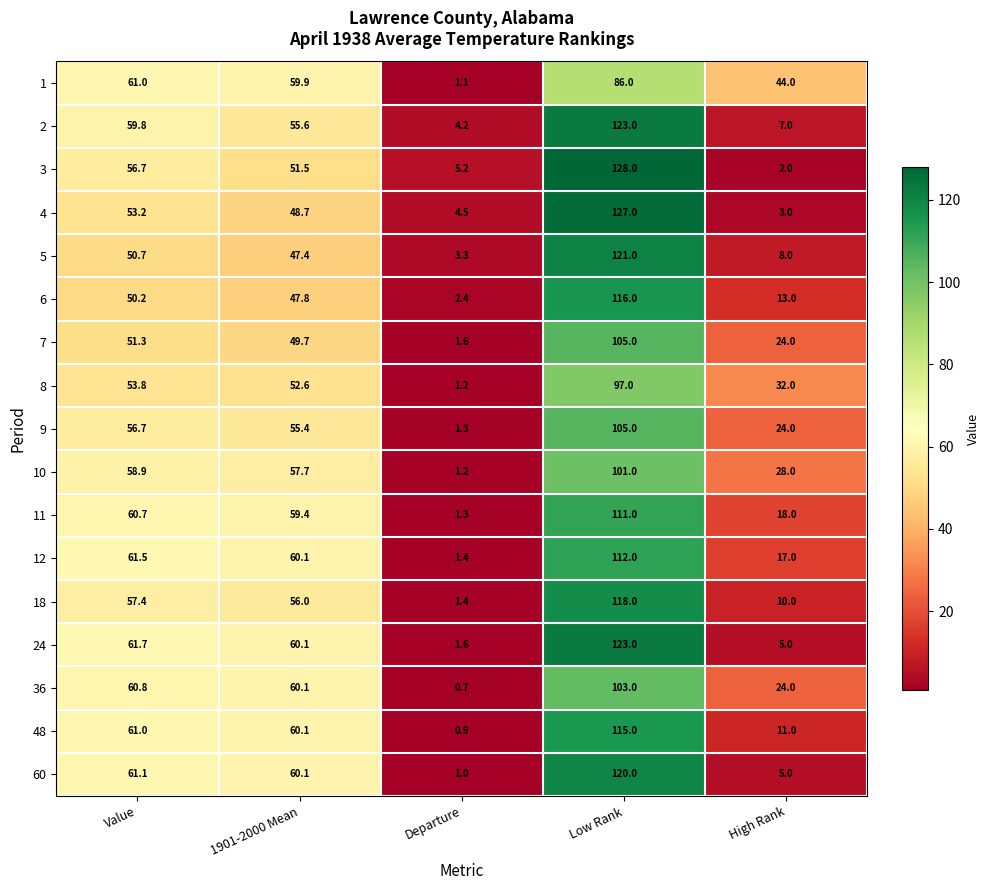

What is the spread (max minus min) of values at 1901-2000 Mean?

12.7